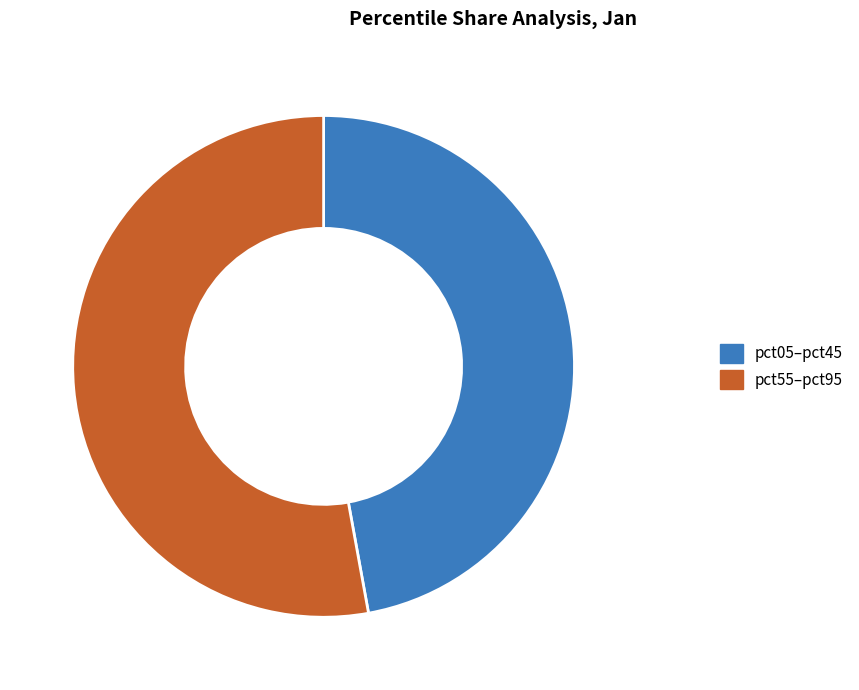

How many segments does this pie chart have?

2